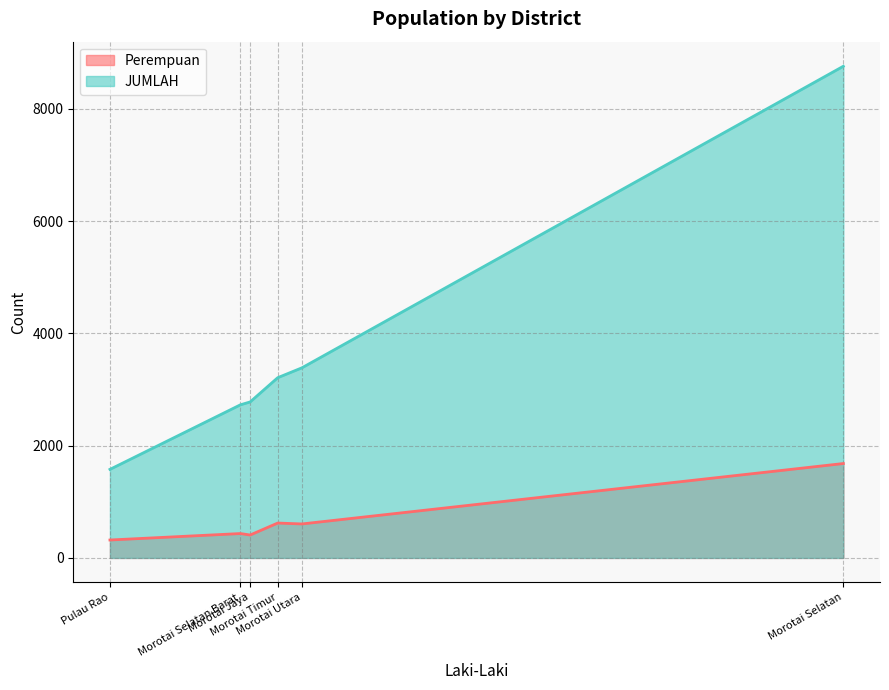

Between Morotai Selatan and Morotai Jaya, which series saw the biggest shift?

JUMLAH